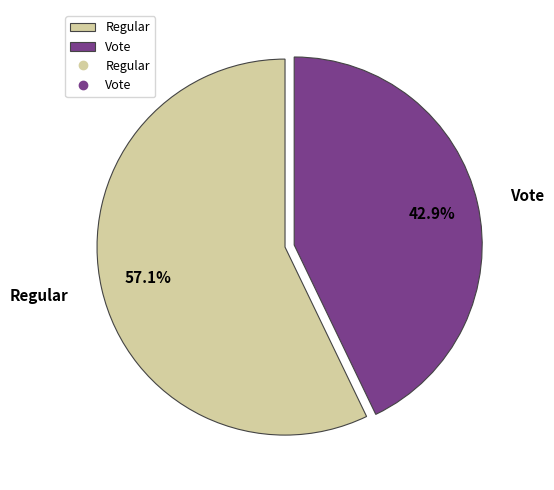

To the nearest percent, what percentage of the pie is Regular?

57%